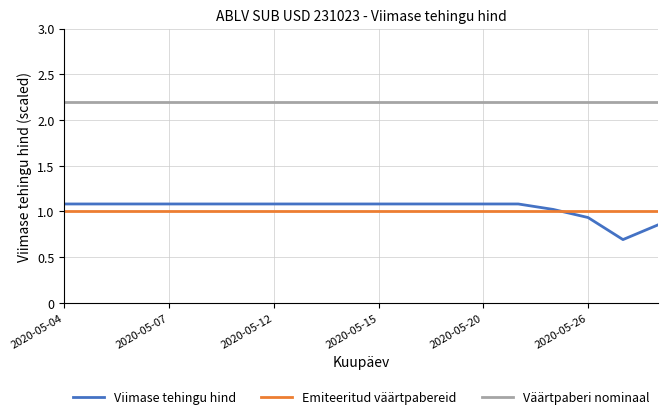

What is the average value of the Emiteeritud väärtpabereid series?

1.0